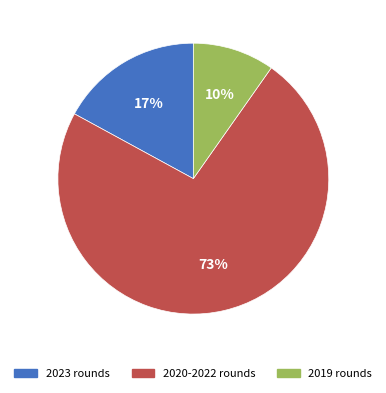

What percentage is the 2019 rounds slice, to the nearest percent?

10%